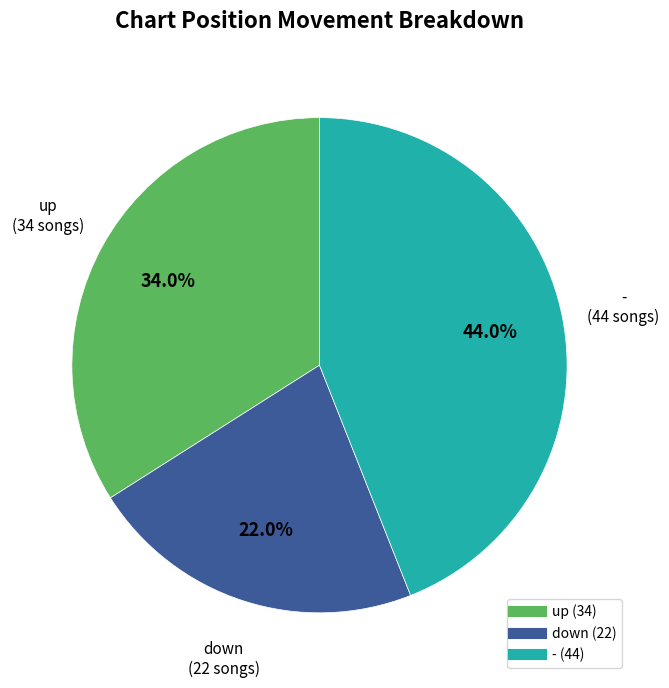

Which slice is the largest?

-